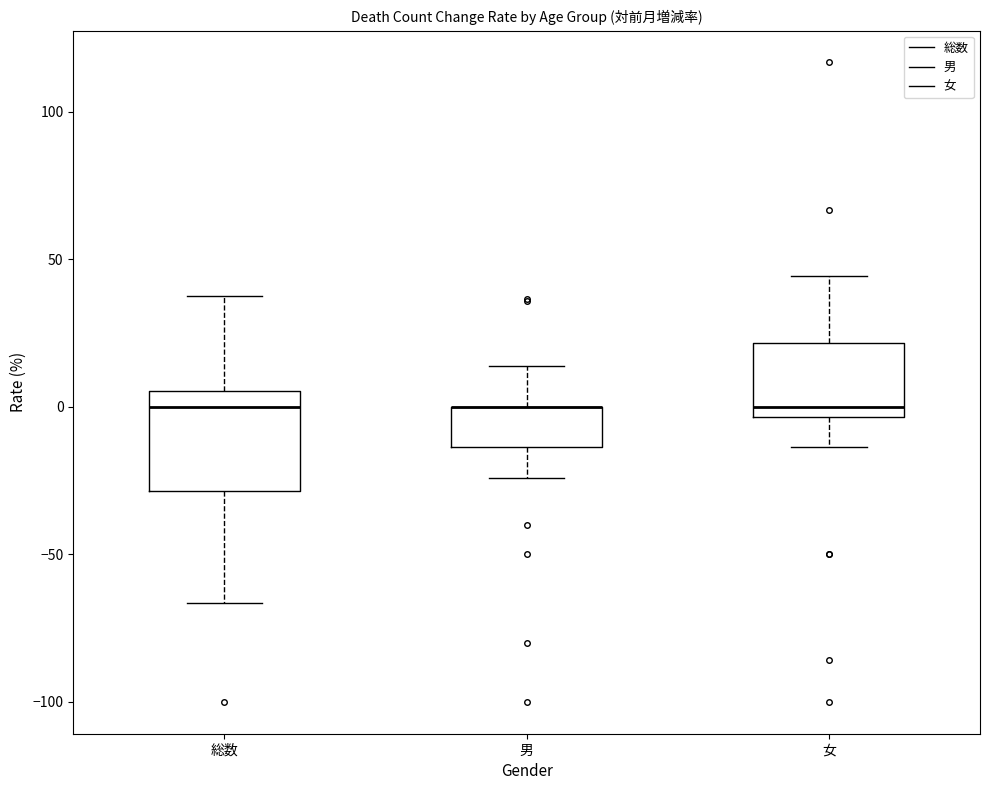

Which box is the tallest, from its lower edge to its upper edge?

総数